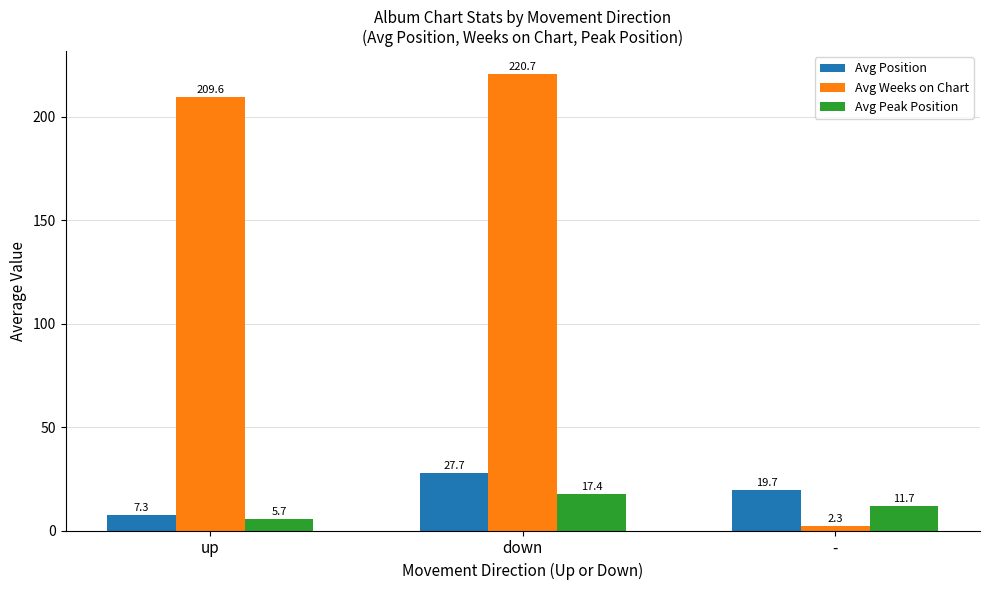

Between down and -, which series saw the biggest shift?

Avg Weeks on Chart